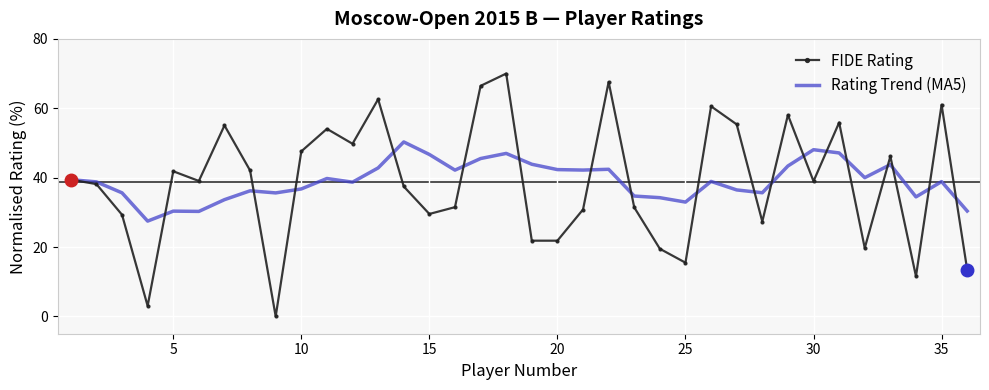

Which series has the widest spread of values?

FIDE Rating